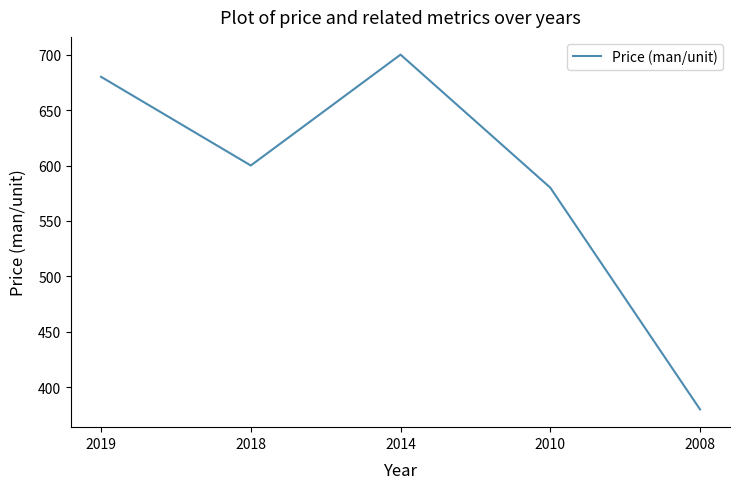

What is the greatest value displayed?

700